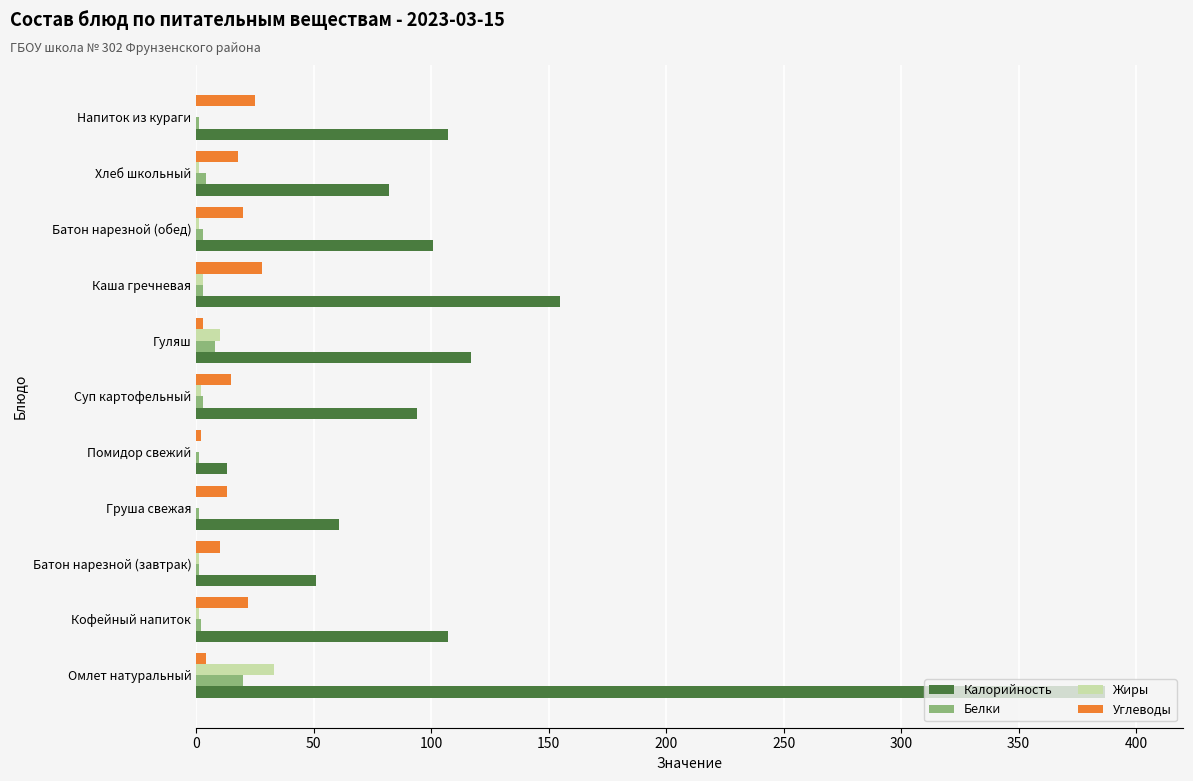

The value of Углеводы at Кофейный напиток is 22. True or false?

True